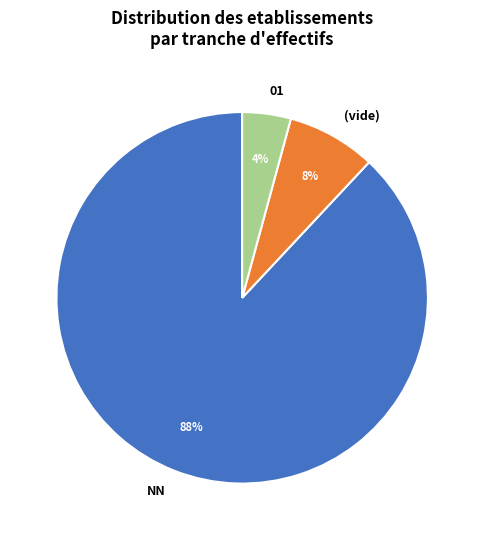

How many segments does this pie chart have?

3